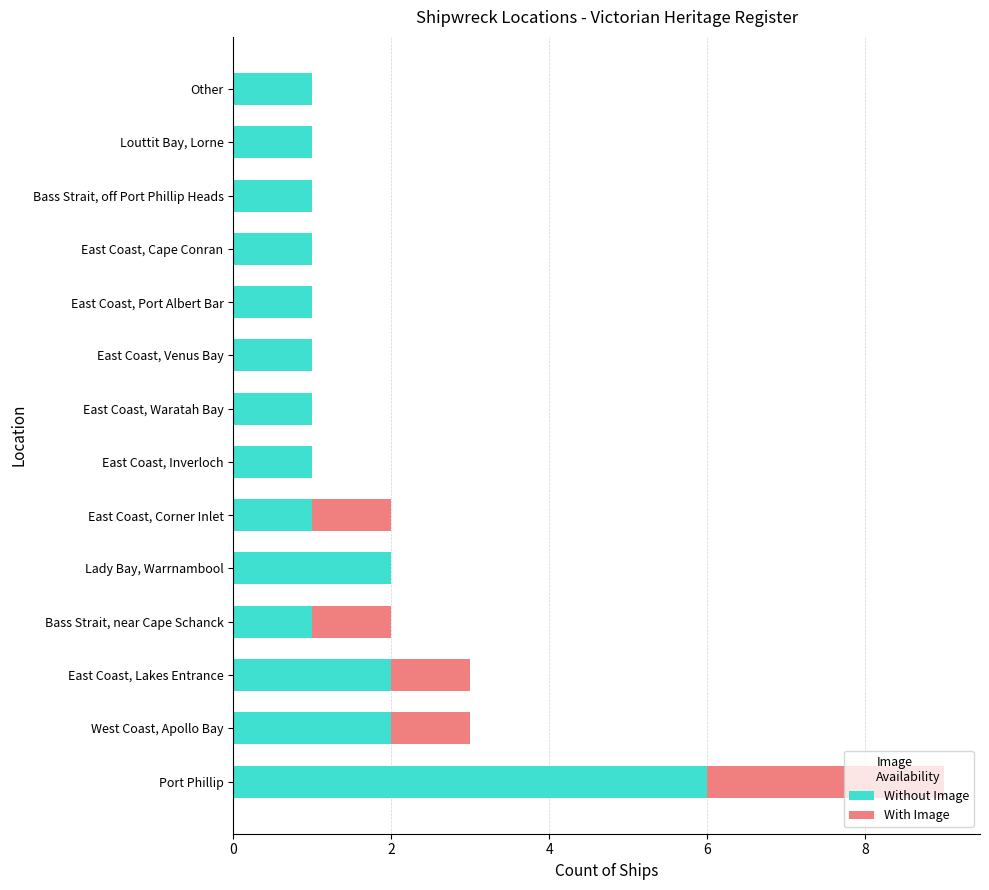

The Without Image series shows 1 at Bass Strait, near Cape Schanck. True or false?

True